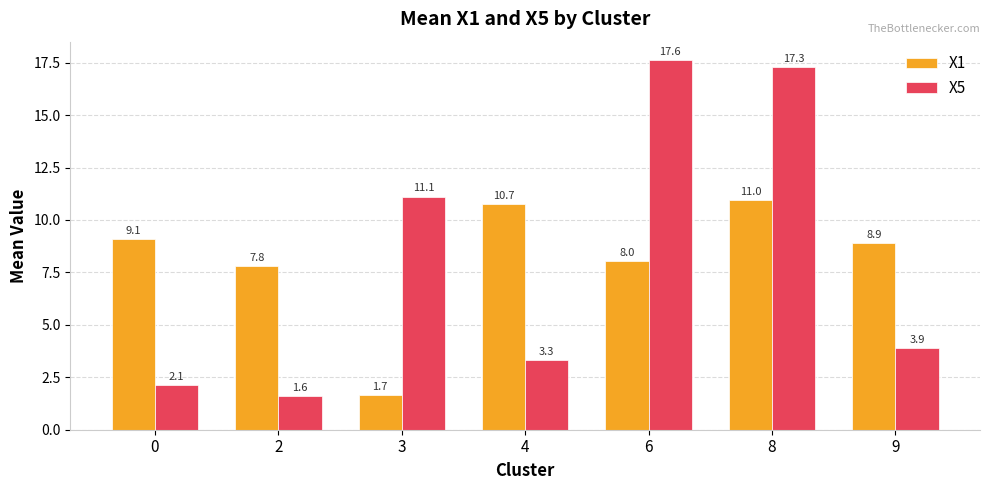

Are the bars grouped side by side (vs. stacked)?

Yes